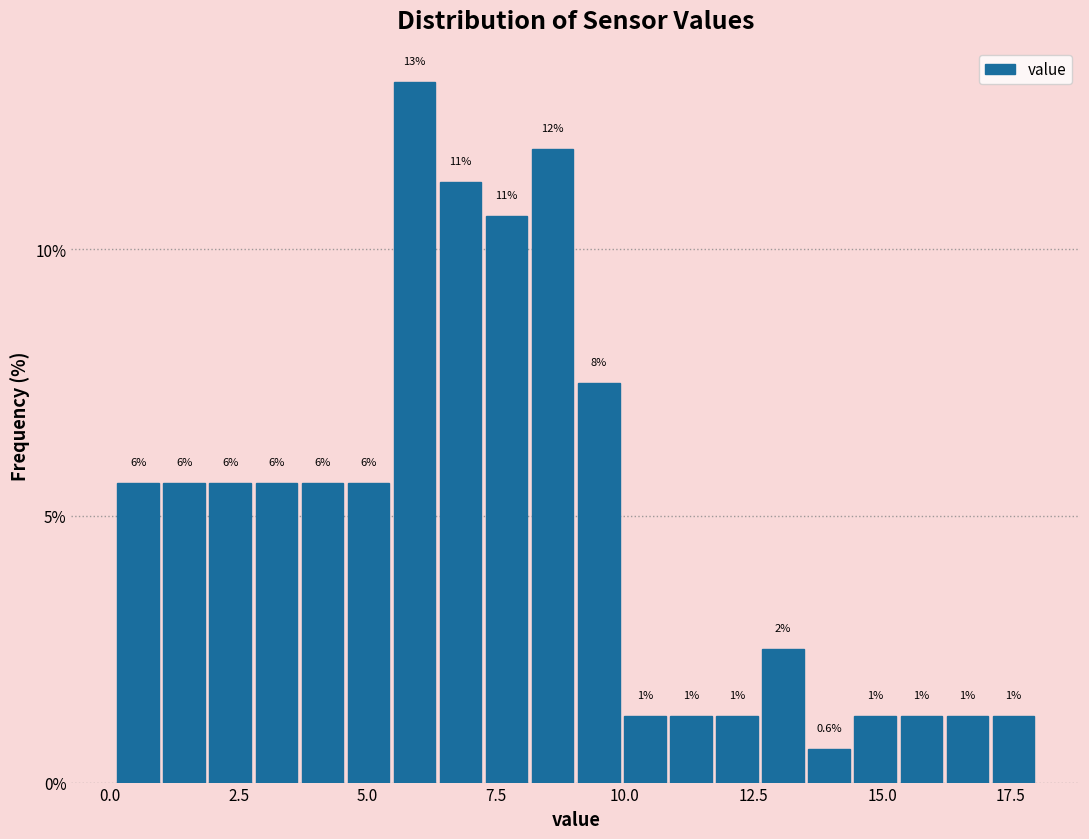

Read against the x-axis, roughly where is the centre of the tallest bar?

6.0